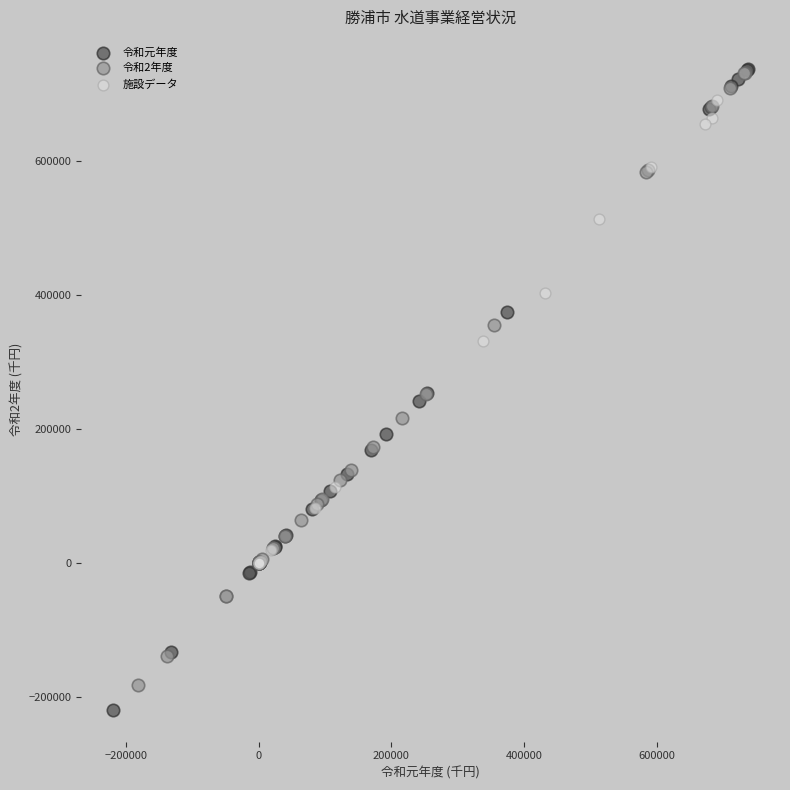

Which series has the largest Y range (max minus min)?

令和元年度